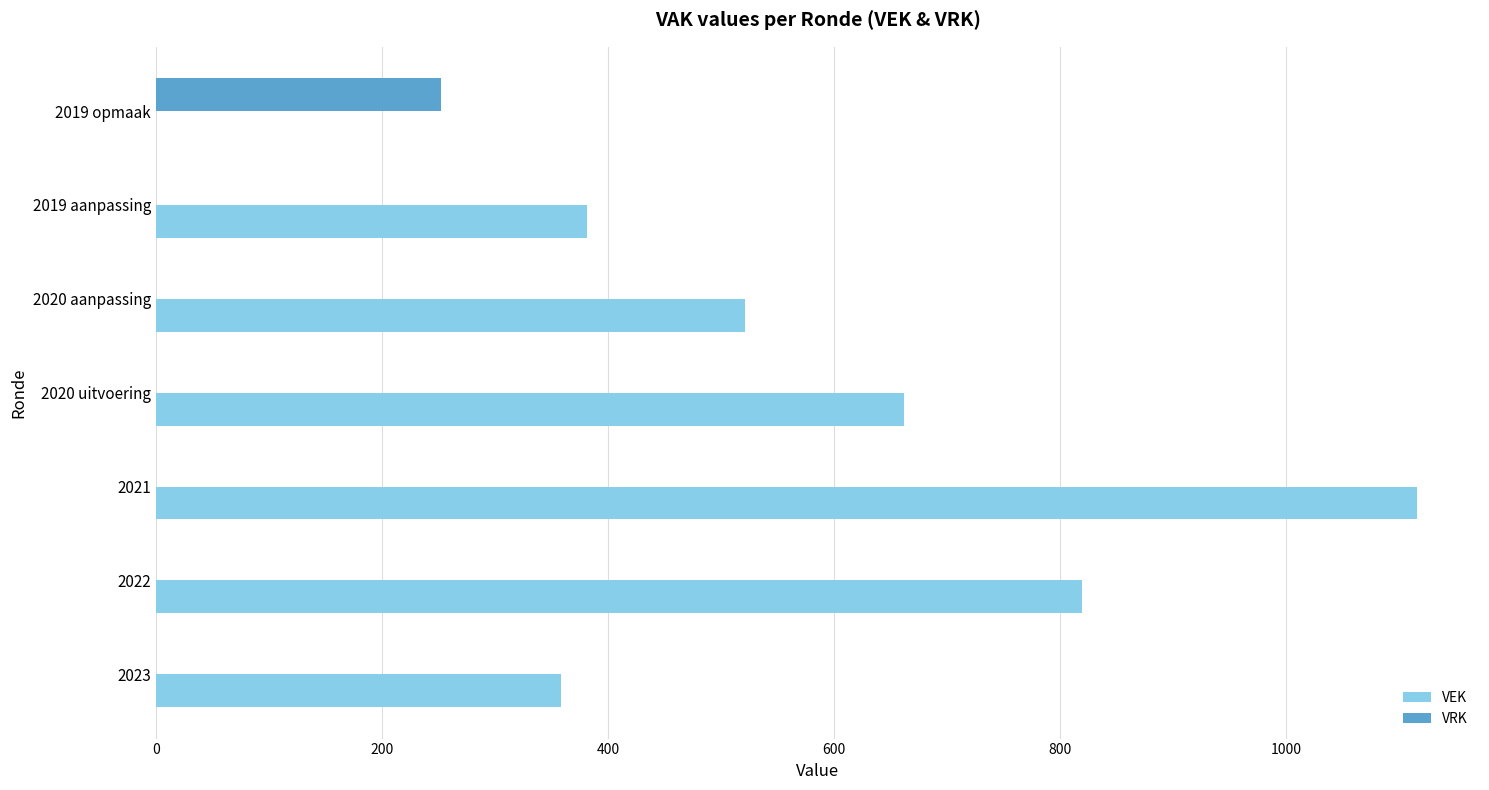

Which category has the highest value across all series?

2021